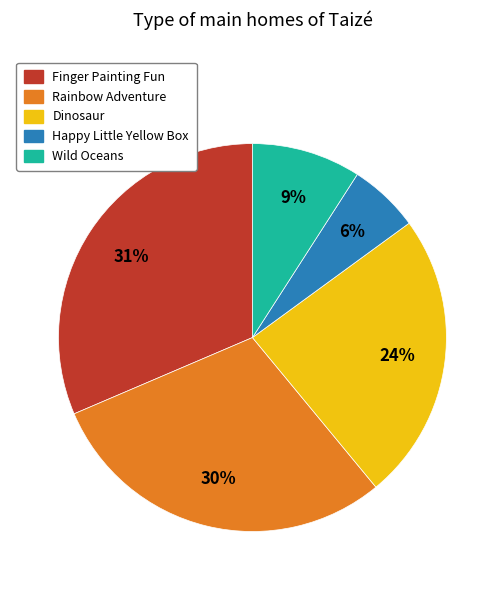

Combined, do Happy Little Yellow Box and Wild Oceans account for over 50%?

No